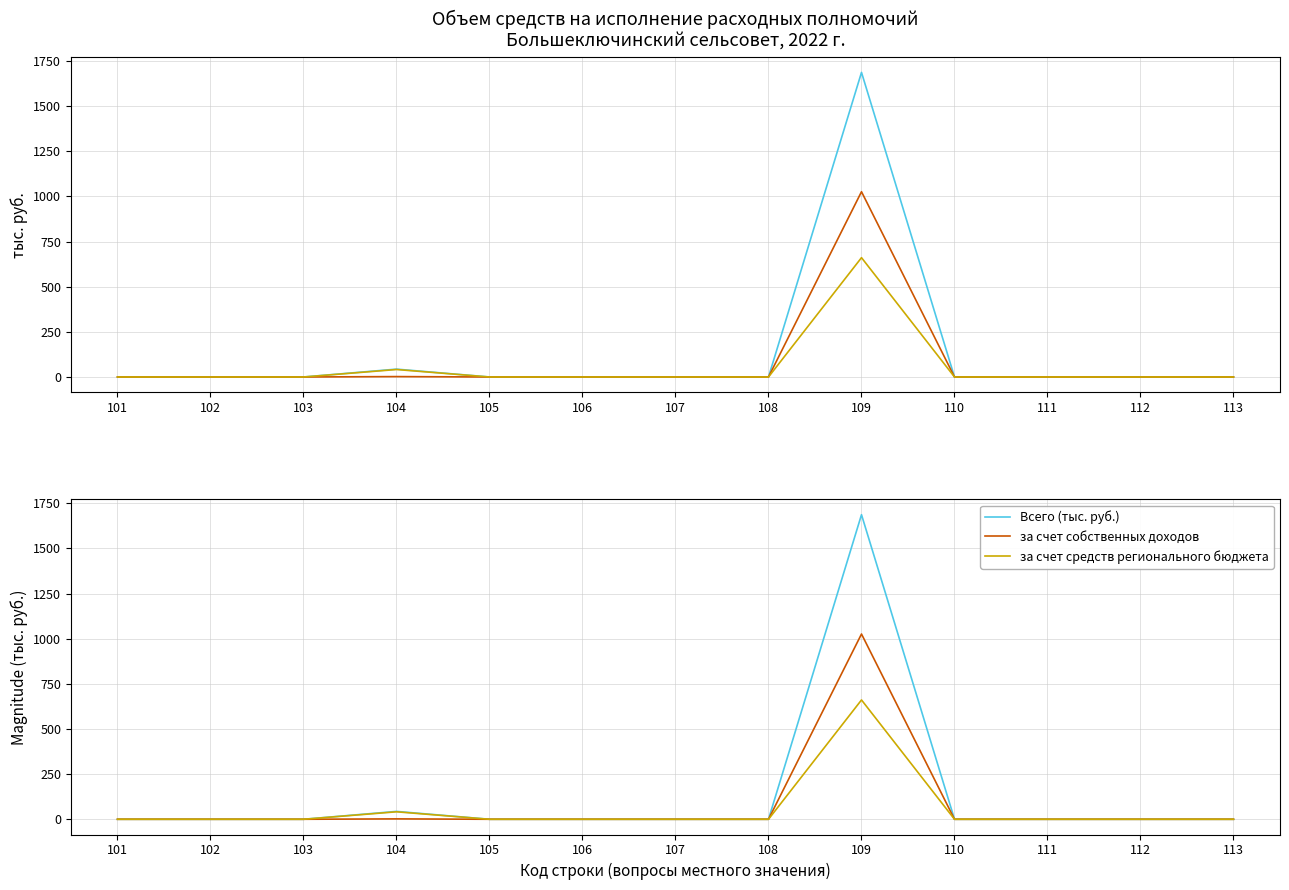

What is the average value of the за счет собственных доходов series?

79.1